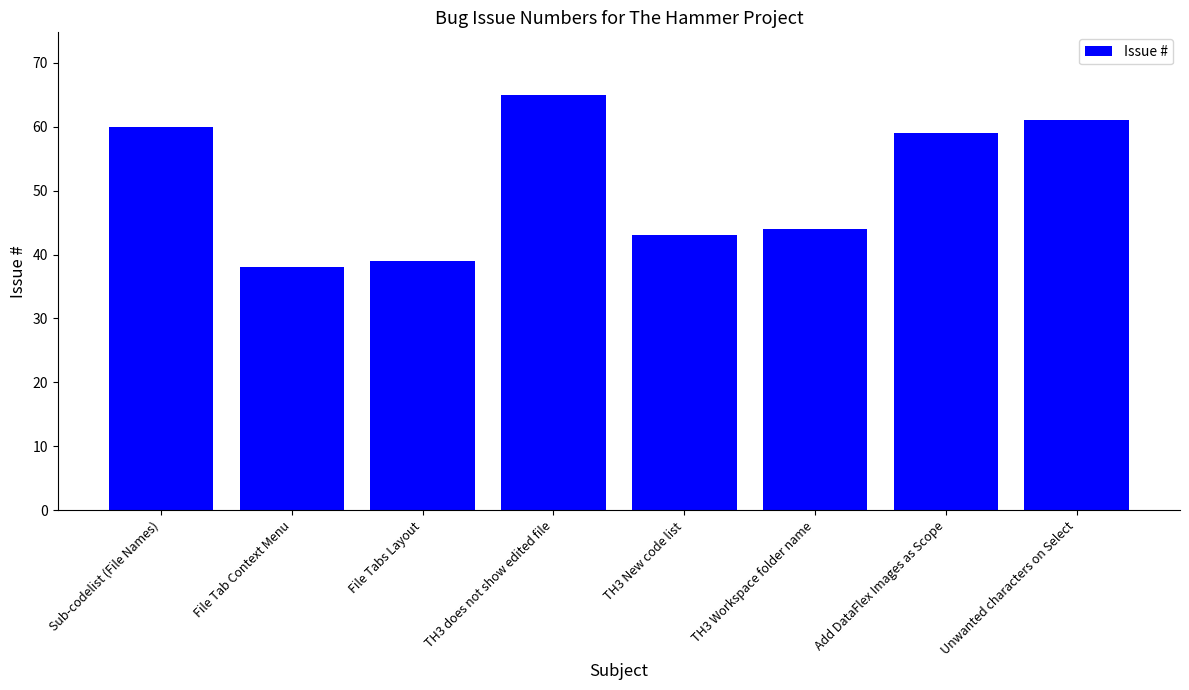

List the labels in order of value, smallest first.

File Tab Context Menu, File Tabs Layout, TH3 New code list, TH3 Workspace folder name, Add DataFlex Images as Scope, Sub-codelist (File Names), Unwanted characters on Select, TH3 does not show edited file